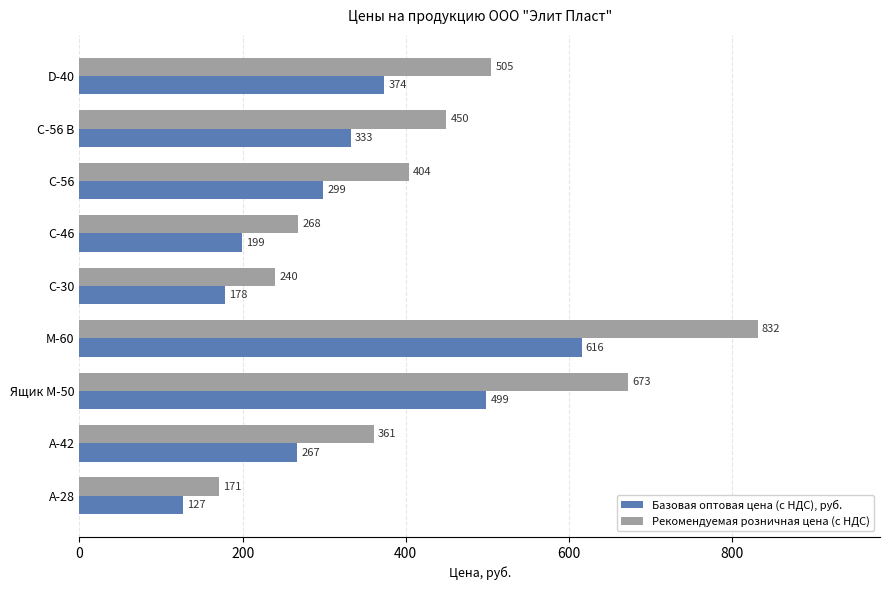

What is the maximum value for Базовая оптовая цена (с НДС), руб.?

616